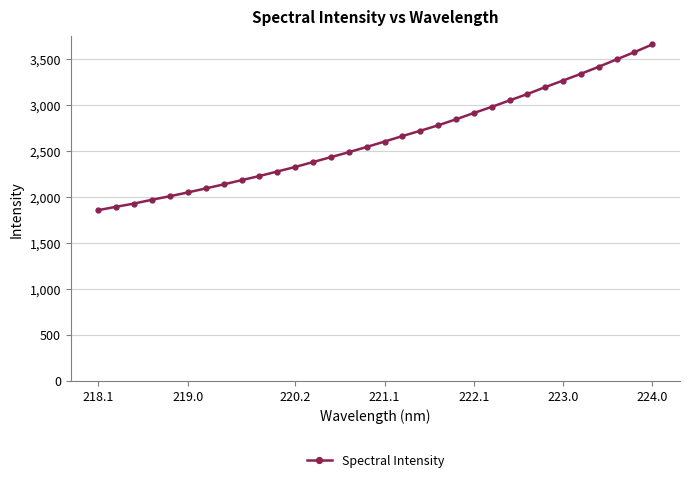

What is the difference between the second highest and second lowest values?

1680.4